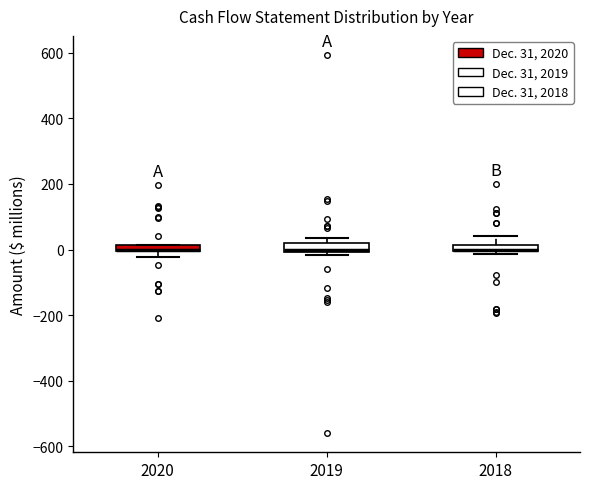

Where is the upper edge of the box at x = 2019 on the y-axis? The values are not printed on the chart, so give them approximately, as read against the axis.

20